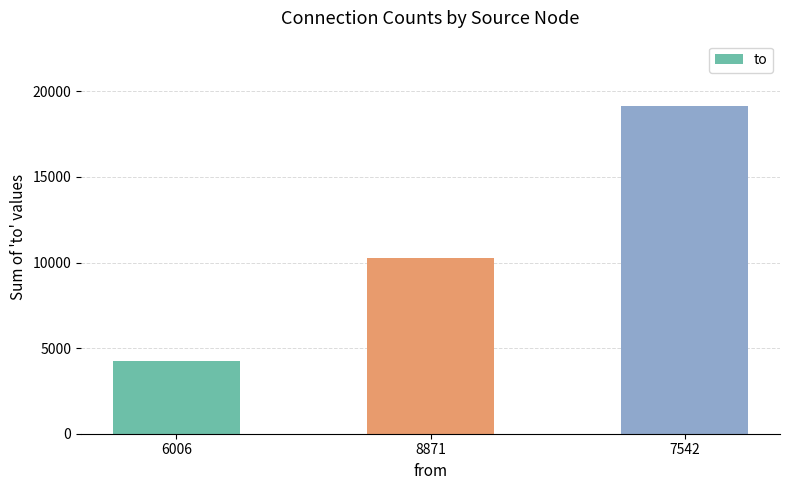

At which label is the value closest to 11694?

8871